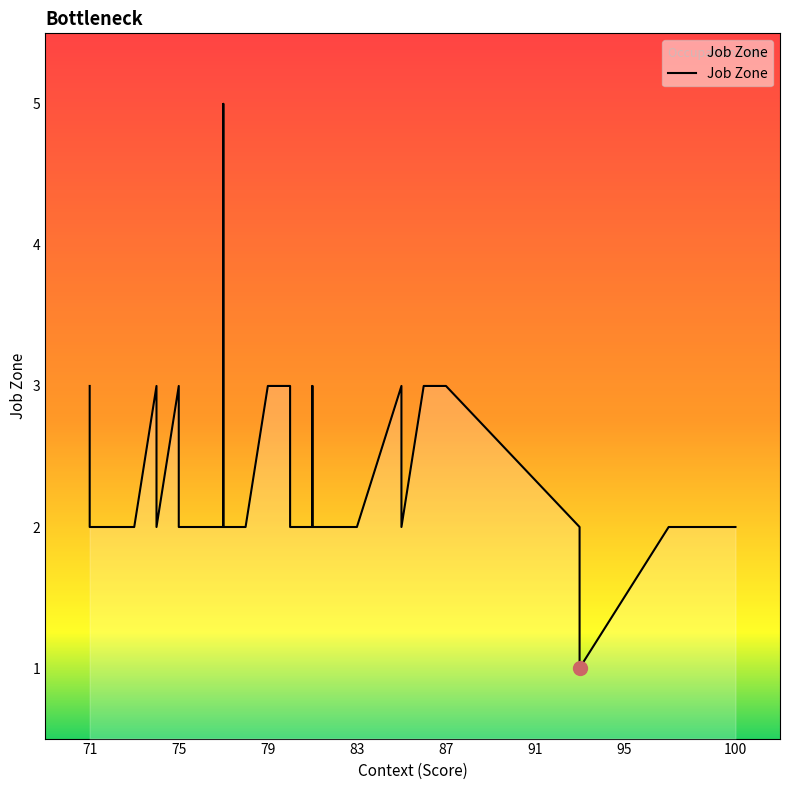

How many data points are less than 2?

1